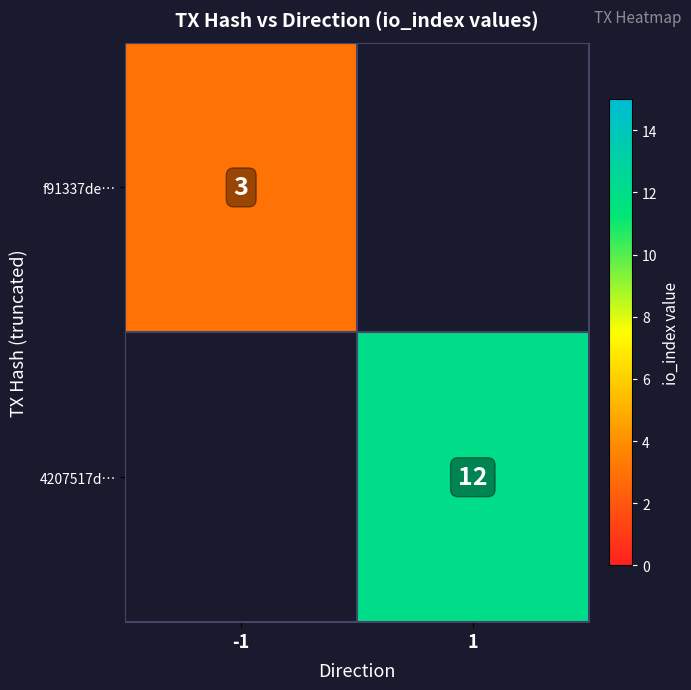

Which category has the highest value across all series?

1